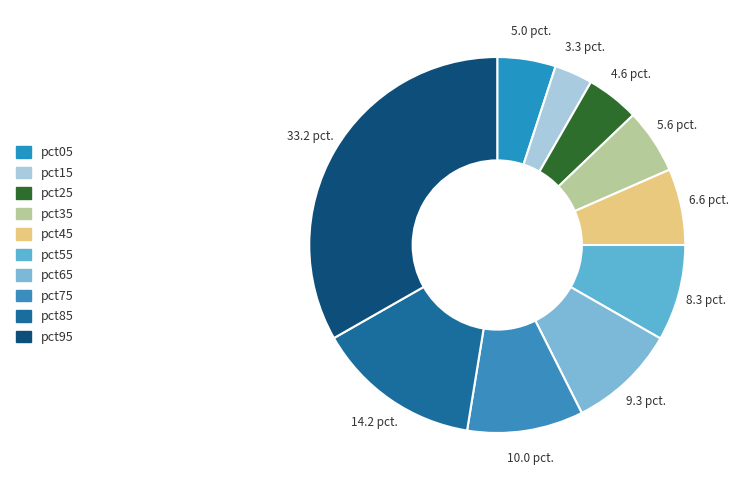

What percentage is NOT represented by pct65?

90.7%